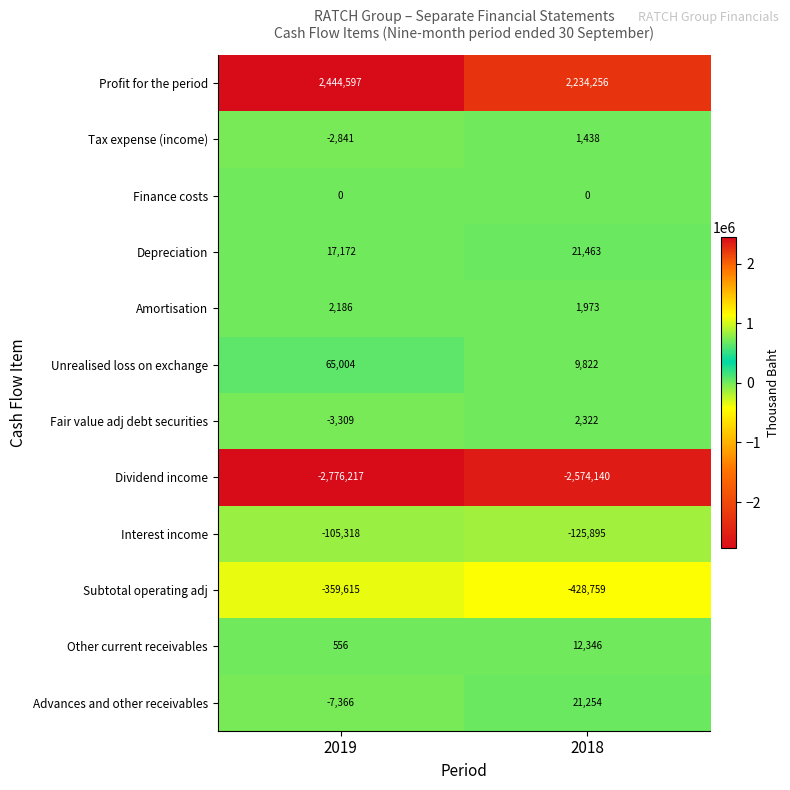

Reading left to right, list all the values displayed in this chart.

Profit for the period: 2444597	2234256
Tax expense (income): -2841	1438
Finance costs: 0	0
Depreciation: 17172	21463
Amortisation: 2186	1973
Unrealised loss on exchange: 65004	9822
Fair value adj debt securities: -3309	2322
Dividend income: -2776217	-2574140
Interest income: -105318	-125895
Subtotal operating adj: -359615	-428759
Other current receivables: 556	12346
Advances and other receivables: -7366	21254